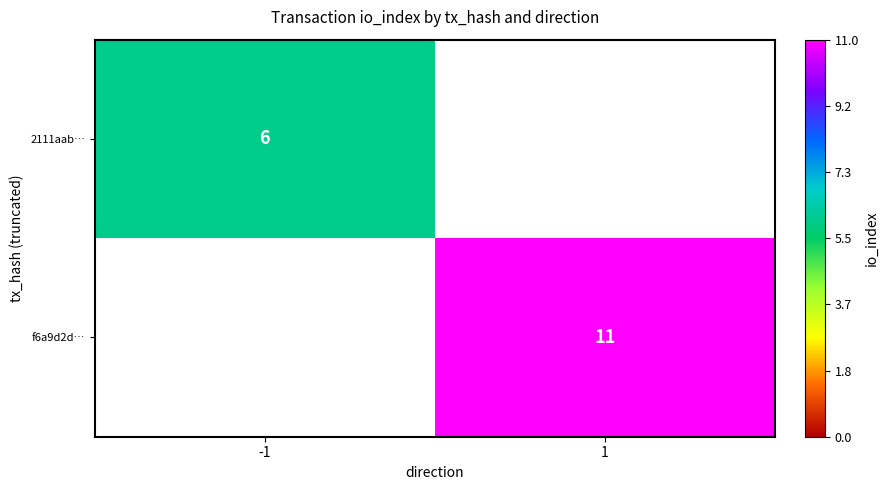

Is it true that 2111aab… equals 8 at -1?

False